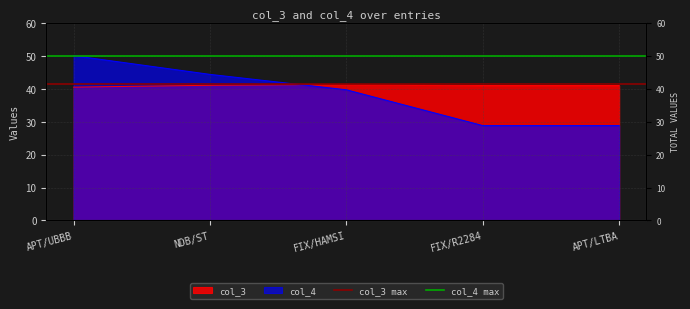

Rank the series by their average value, from lowest to highest.

col_3 max, col_4 max